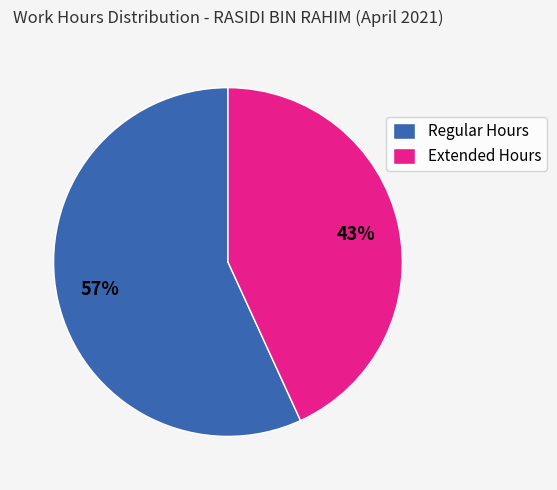

Which category has the biggest portion of the pie?

Regular Hours